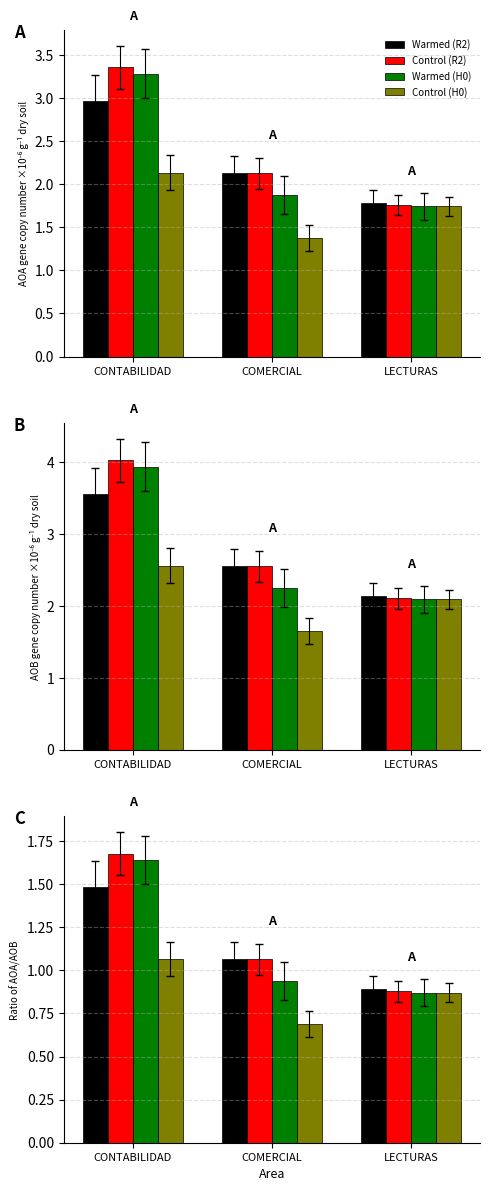

Count the number of data series in this chart.

4